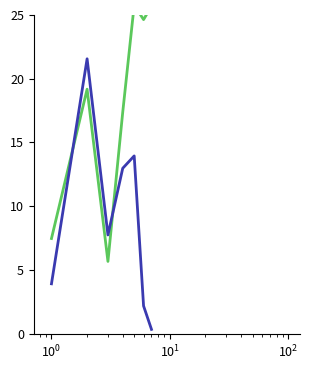

How many distinct data groups are displayed?

2